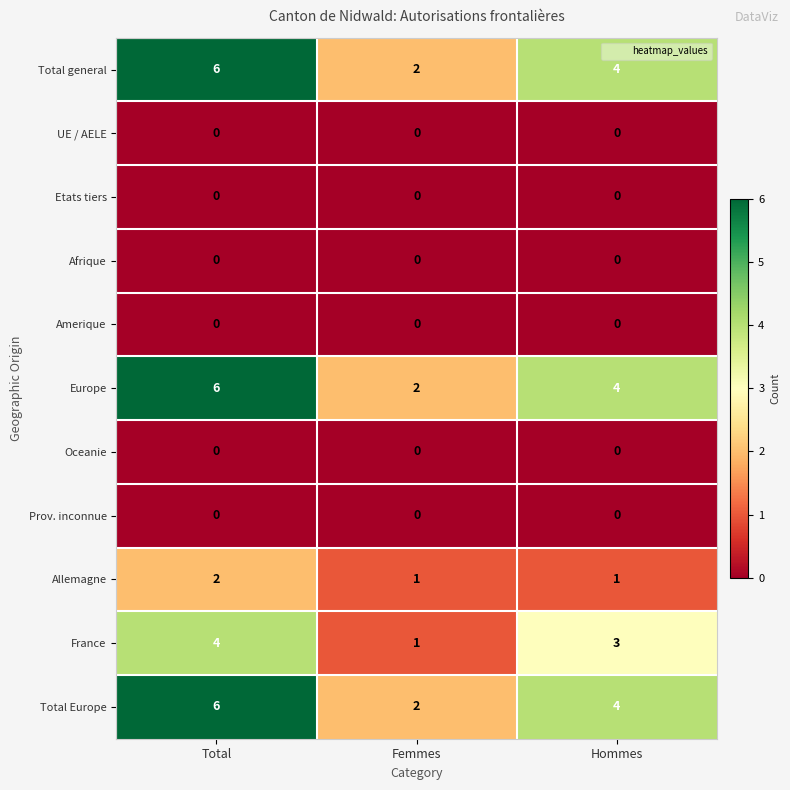

True or false: Etats tiers has a value of 0 at Femmes.

True